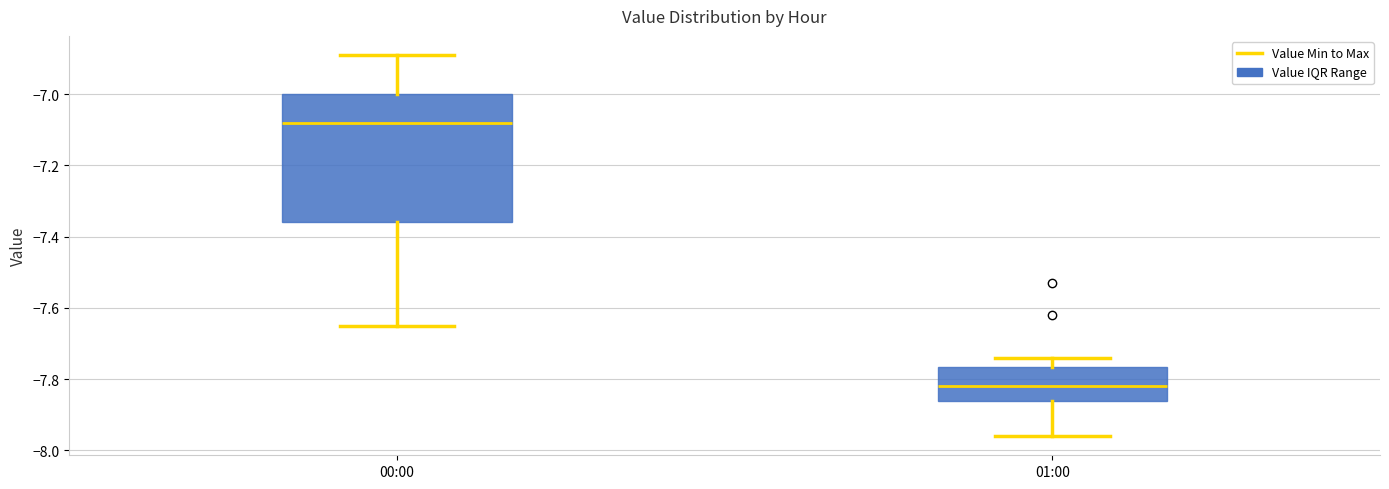

Where does the upper whisker of the box for 00:00 end on the y-axis? The values are not printed on the chart, so give them approximately, as read against the axis.

-6.88